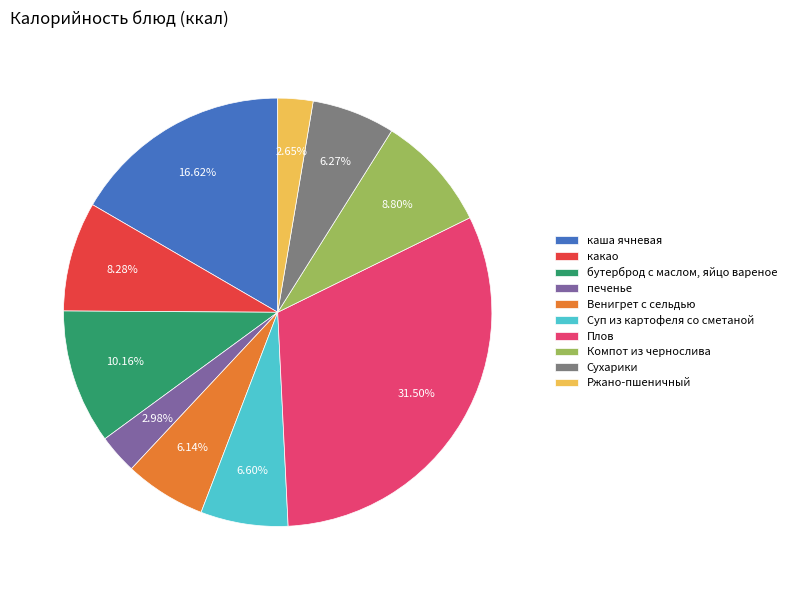

The бутерброд с маслом, яйцо вареное slice represents 10% of the pie. True or false?

True